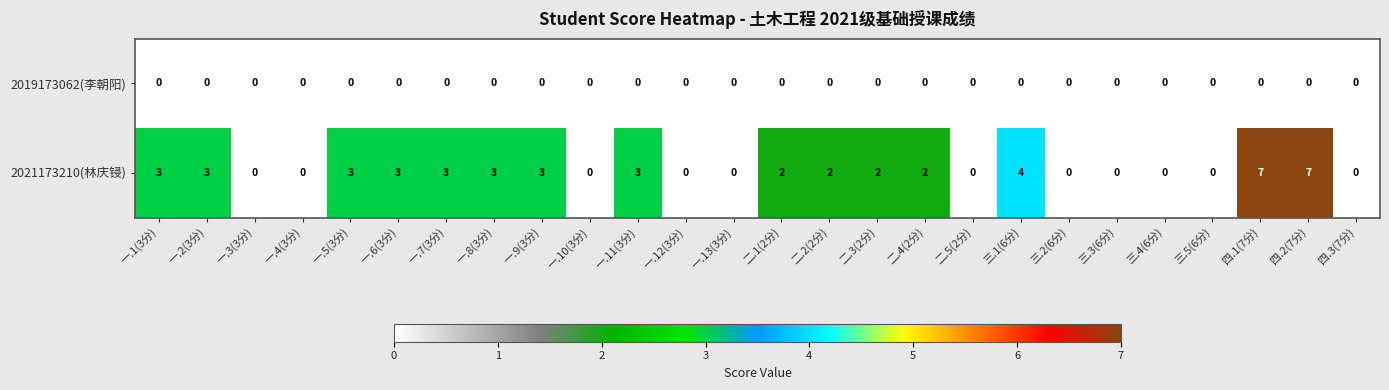

Is the value of 2021173210(林庆锓) at 四.2(7分) greater than the value of 2019173062(李朝阳) at 二.2(2分)?

Yes